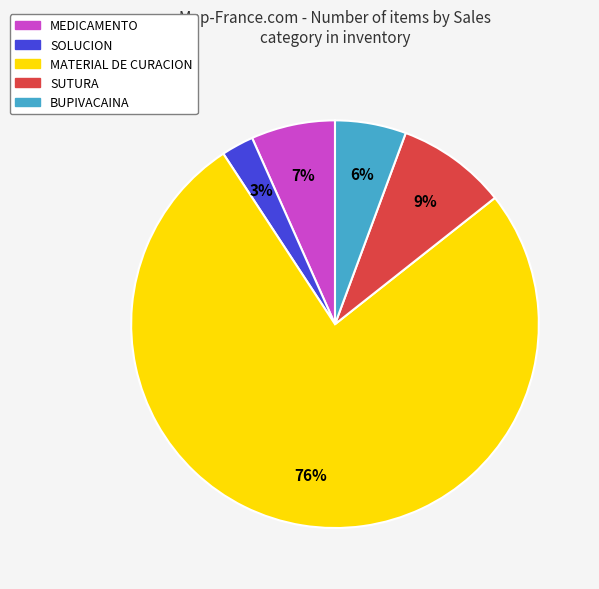

Does any single category account for the majority?

Yes